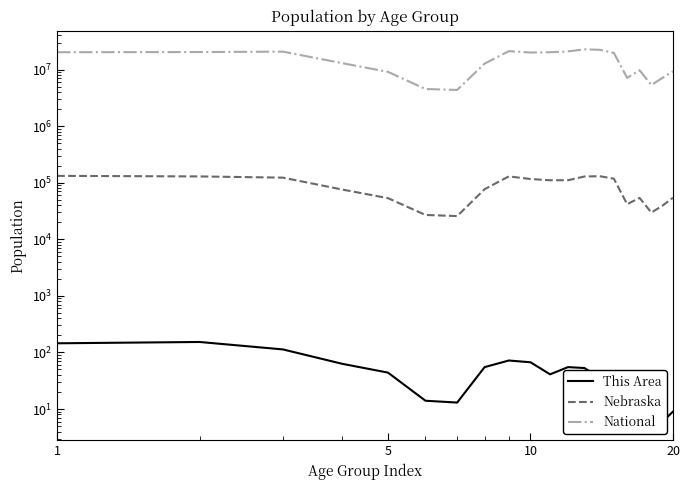

True or false: National and Nebraska intersect in this chart.

False